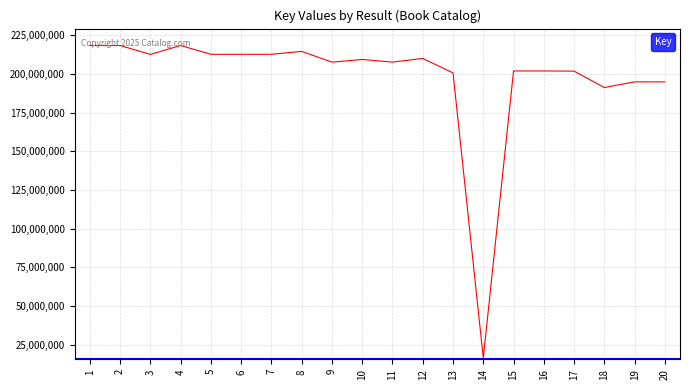

What is the ratio of the value at 18 to the value at 7?

0.9